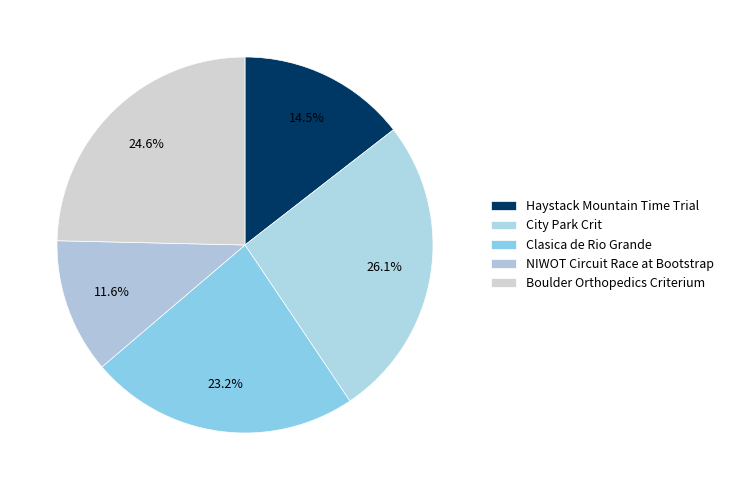

What is the ratio of the value at NIWOT Circuit Race at Bootstrap to the value at Boulder Orthopedics Criterium?

0.5